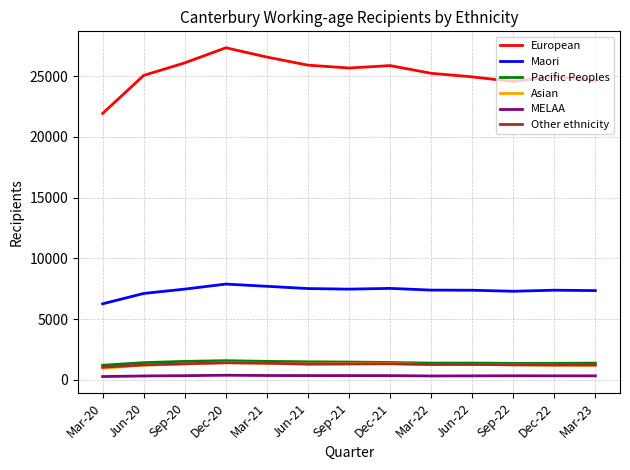

Which series has the largest total across all categories?

European